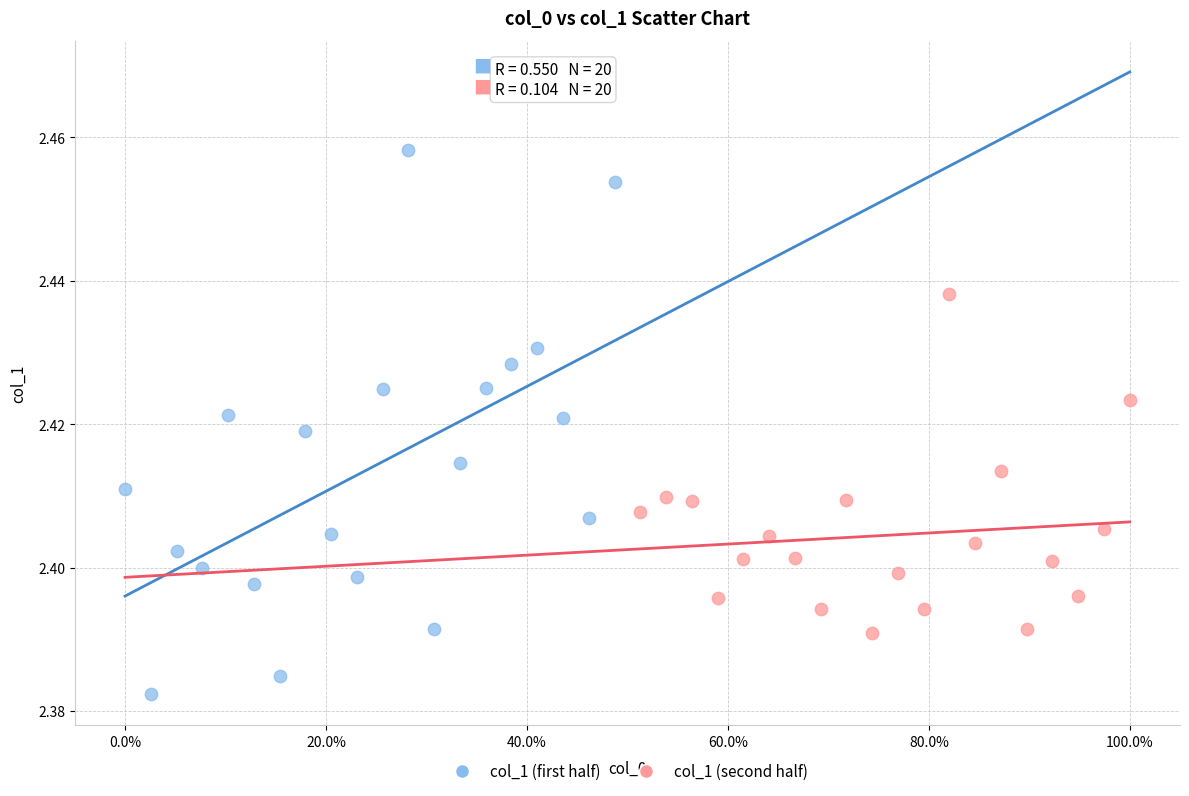

Which series reaches the maximum Y coordinate?

col_1 (first half)